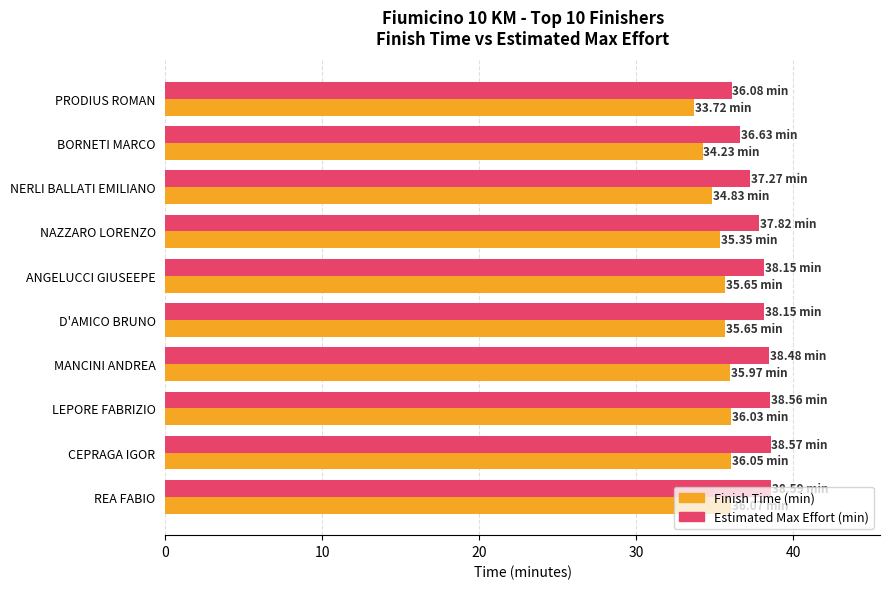

Rank the series by their maximum value, from highest to lowest.

Estimated Max Effort (min), Finish Time (min)